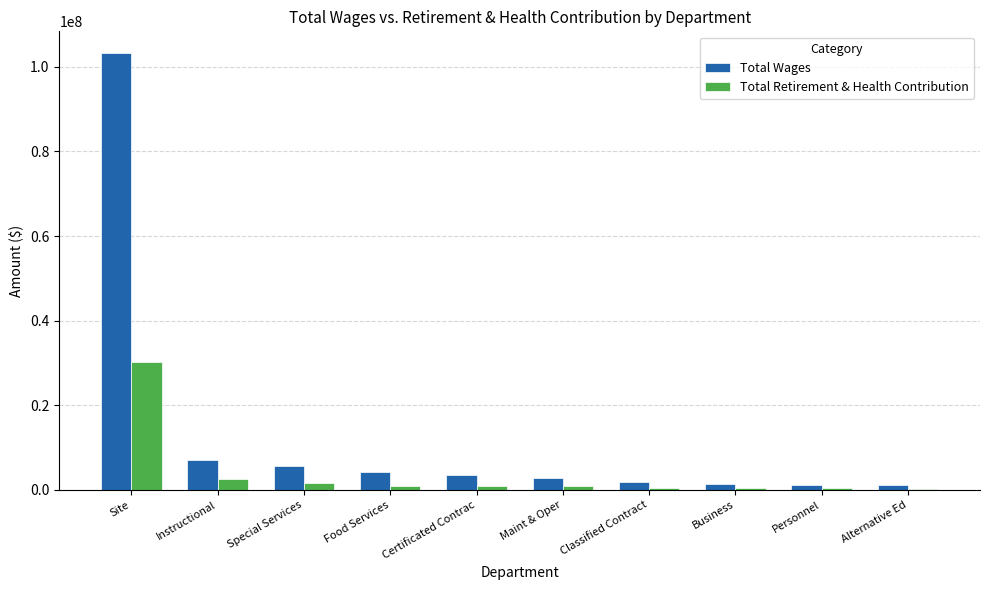

What are all the series names shown in the legend?

Total Wages, Total Retirement & Health Contribution